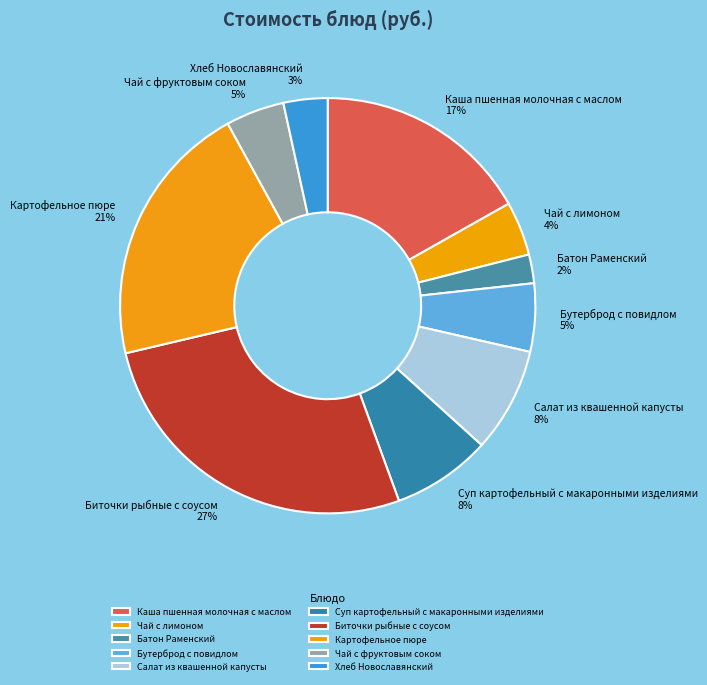

The Бутерброд с повидлом slice represents 5% of the pie. True or false?

True